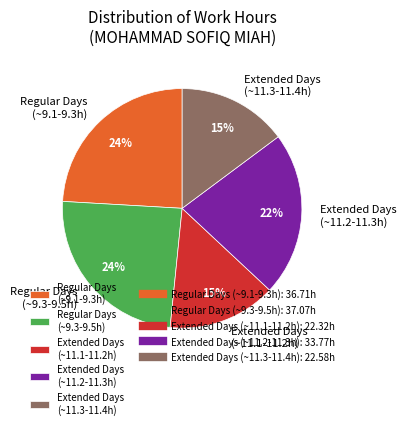

To the nearest percent, what percentage of the pie is Regular Days (~9.1-9.3h)?

24%